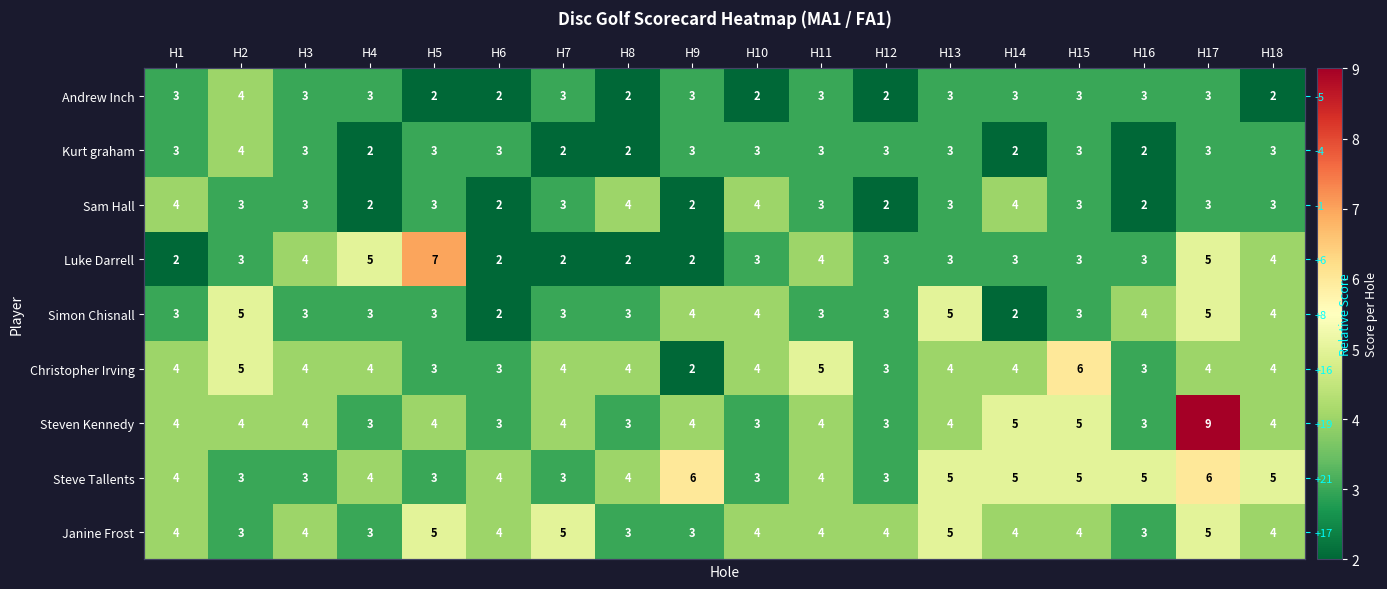

What is the total value across all series at H5?

33